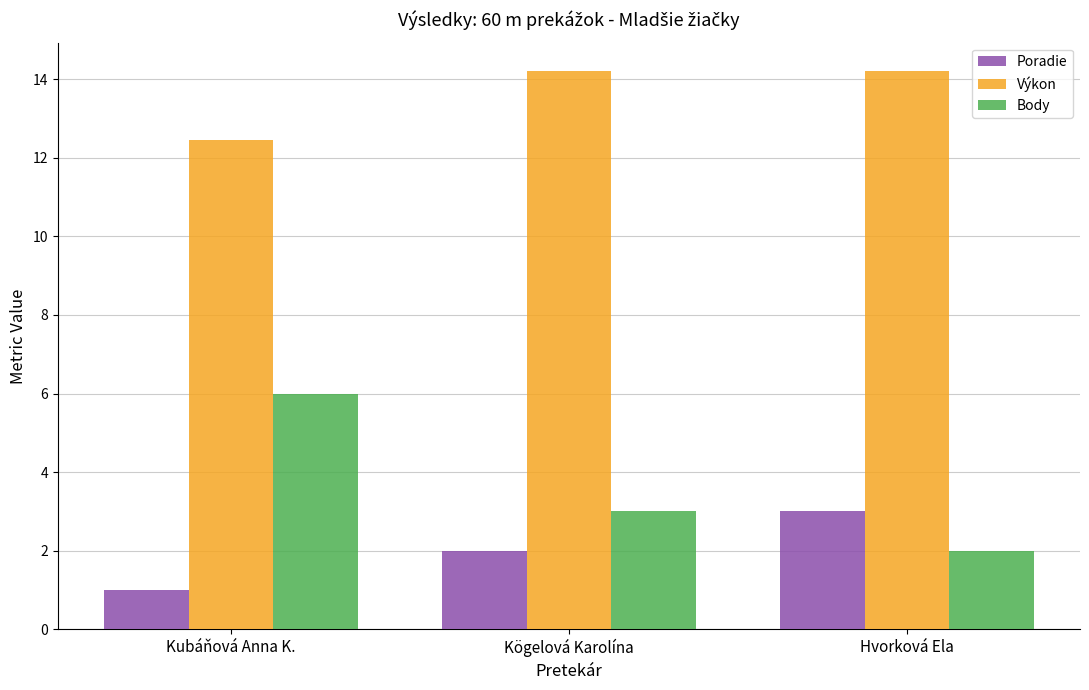

What is the average value of the Poradie series?

2.0